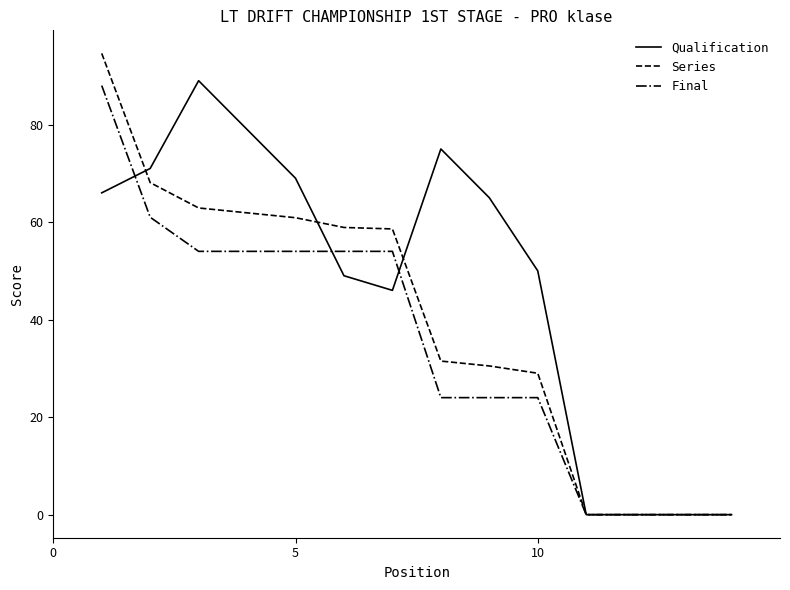

Which series has the largest total across all categories?

Qualification